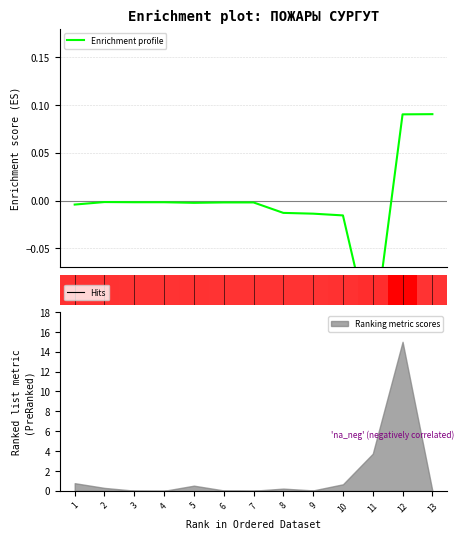

How many bars are there in total?

13